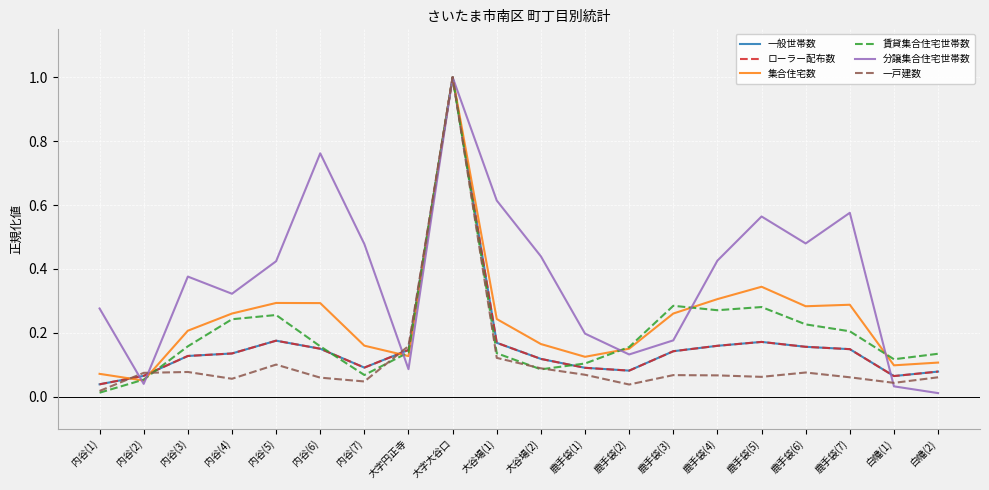

Reading left to right, what are all the values shown in this chart?

一般世帯数: 0.0	0.1	0.1	0.1	0.2	0.2	0.1	0.1	1.0	0.2	0.1	0.1	0.1	0.1	0.2	0.2	0.2	0.1	0.1	0.1
ローラー配布数: 0.0	0.1	0.1	0.1	0.2	0.2	0.1	0.1	1.0	0.2	0.1	0.1	0.1	0.1	0.2	0.2	0.2	0.1	0.1	0.1
集合住宅数: 0.1	0.1	0.2	0.3	0.3	0.3	0.2	0.1	1.0	0.2	0.2	0.1	0.2	0.3	0.3	0.3	0.3	0.3	0.1	0.1
賃貸集合住宅世帯数: 0.0	0.1	0.2	0.2	0.3	0.2	0.1	0.1	1.0	0.1	0.1	0.1	0.2	0.3	0.3	0.3	0.2	0.2	0.1	0.1
分譲集合住宅世帯数: 0.3	0.0	0.4	0.3	0.4	0.8	0.5	0.1	1.0	0.6	0.4	0.2	0.1	0.2	0.4	0.6	0.5	0.6	0.0	0.0
一戸建数: 0.0	0.1	0.1	0.1	0.1	0.1	0.0	0.2	1.0	0.1	0.1	0.1	0.0	0.1	0.1	0.1	0.1	0.1	0.0	0.1